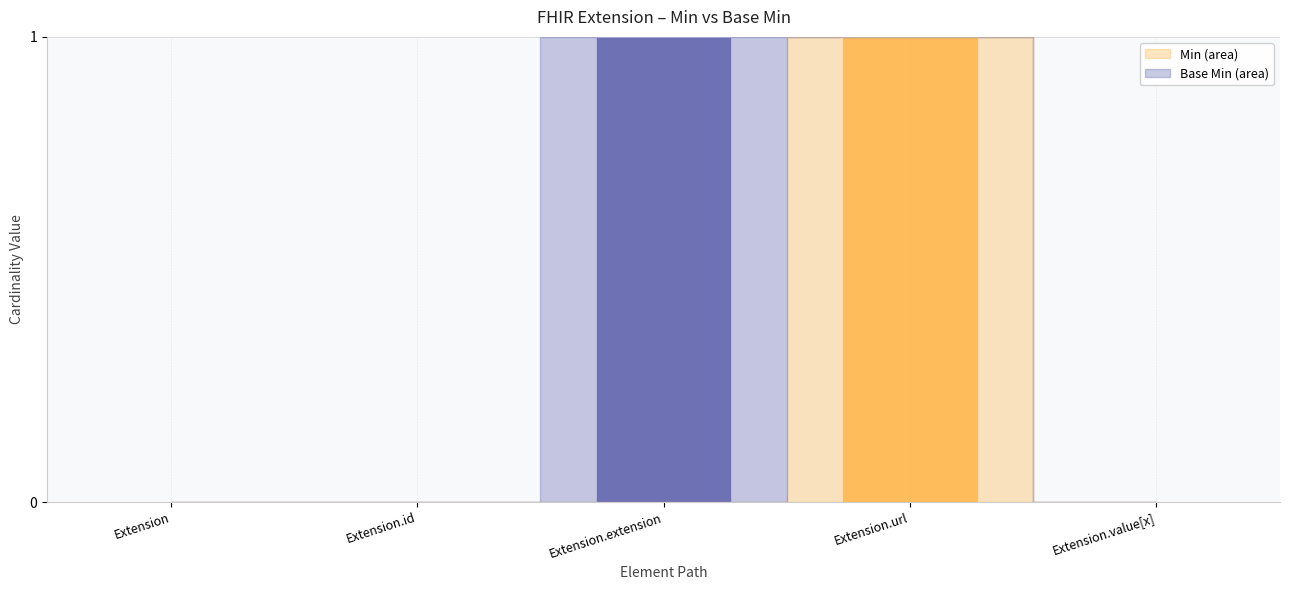

Does the chart contain stacked bars?

Yes